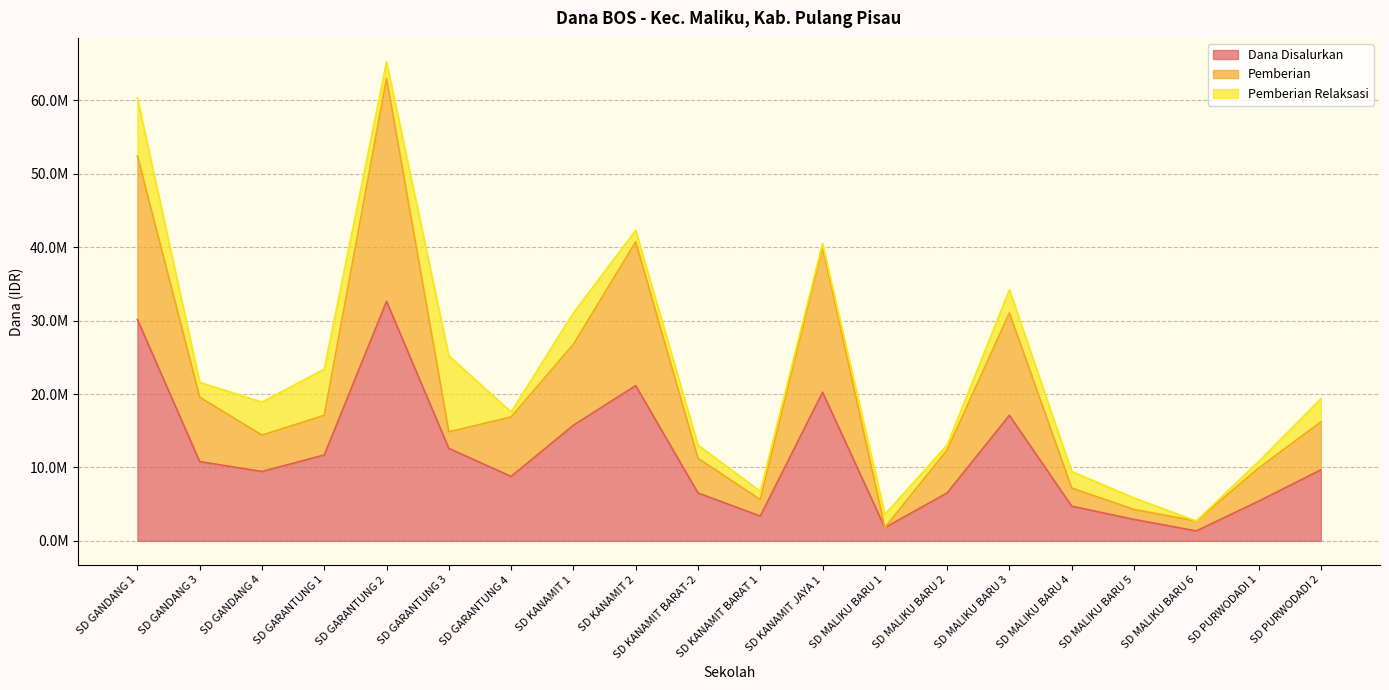

True or false: Dana Disalurkan and Pemberian intersect in this chart.

False